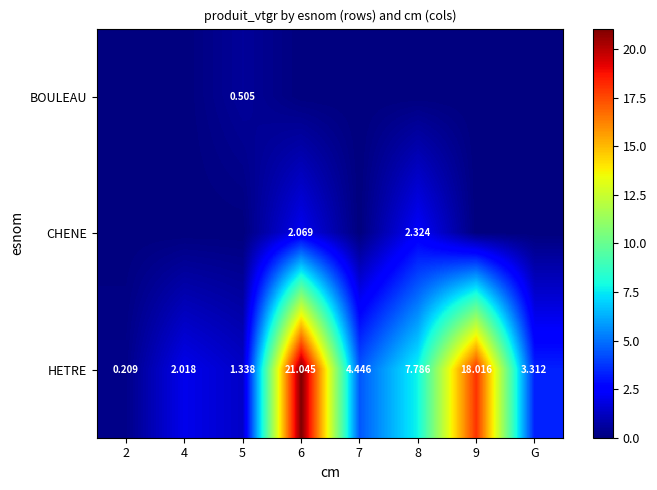

What is the lowest value of the HETRE series?

0.2